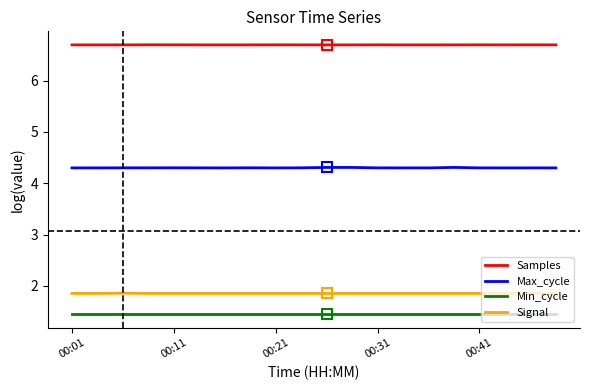

How many lines are shown in the chart?

4